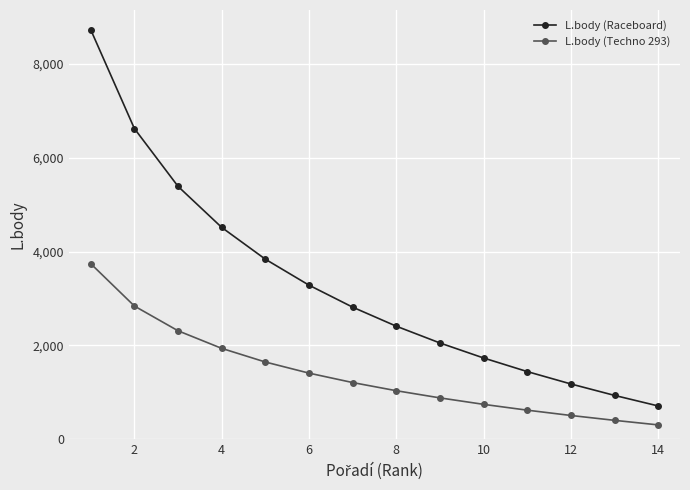

True or false: L.body (Techno 293) has more than 0 points higher than both neighbors.

False